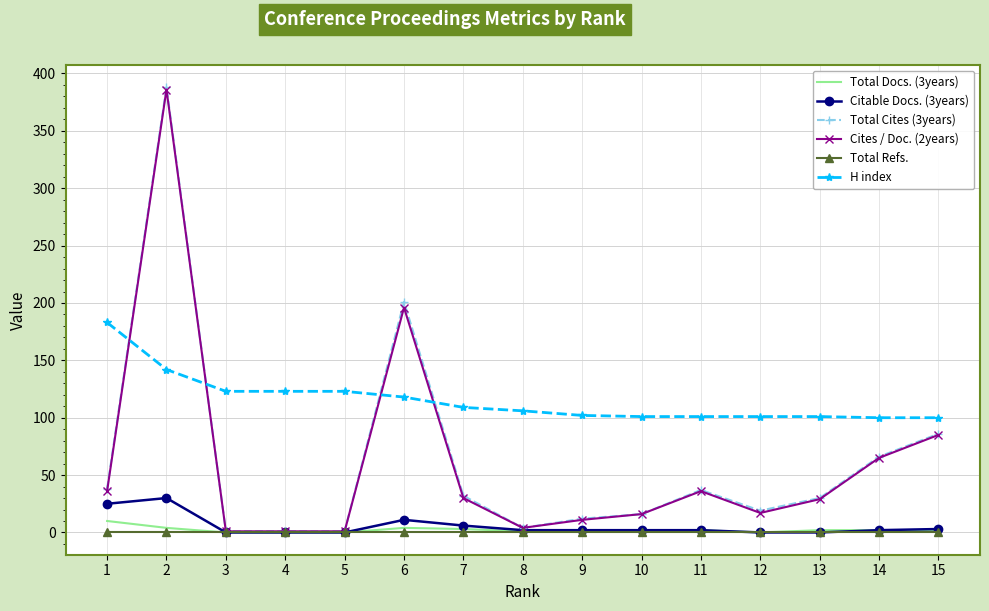

What is the total value across all series at 5?

125